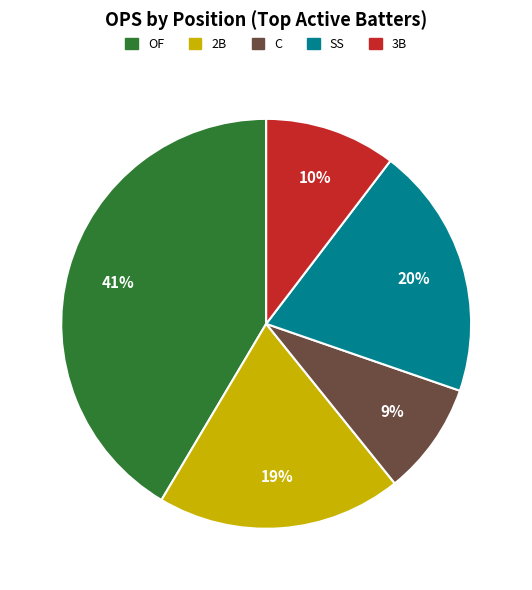

Does any single category account for the majority?

No